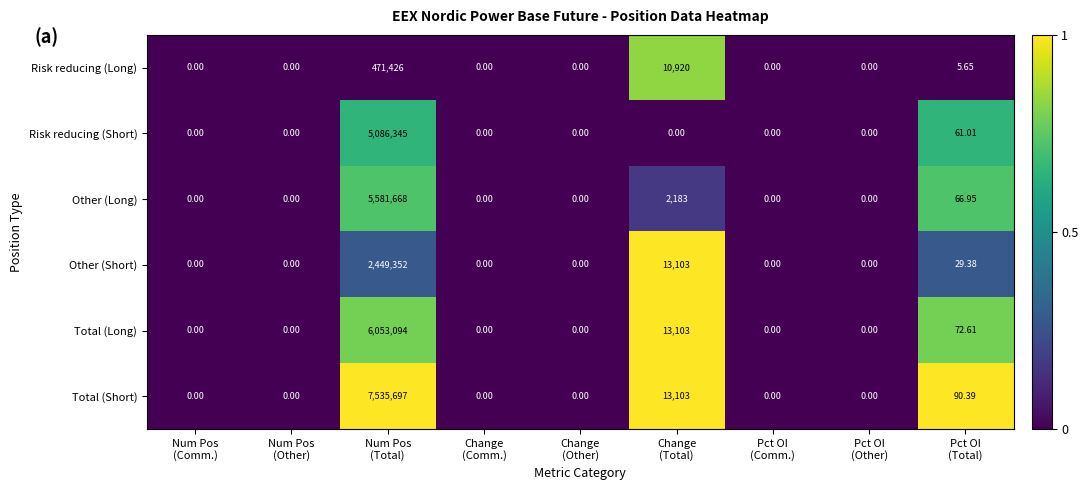

List the series in order of their peak value, highest first.

Total (Short), Total (Long), Other (Long), Risk reducing (Short), Other (Short), Risk reducing (Long)